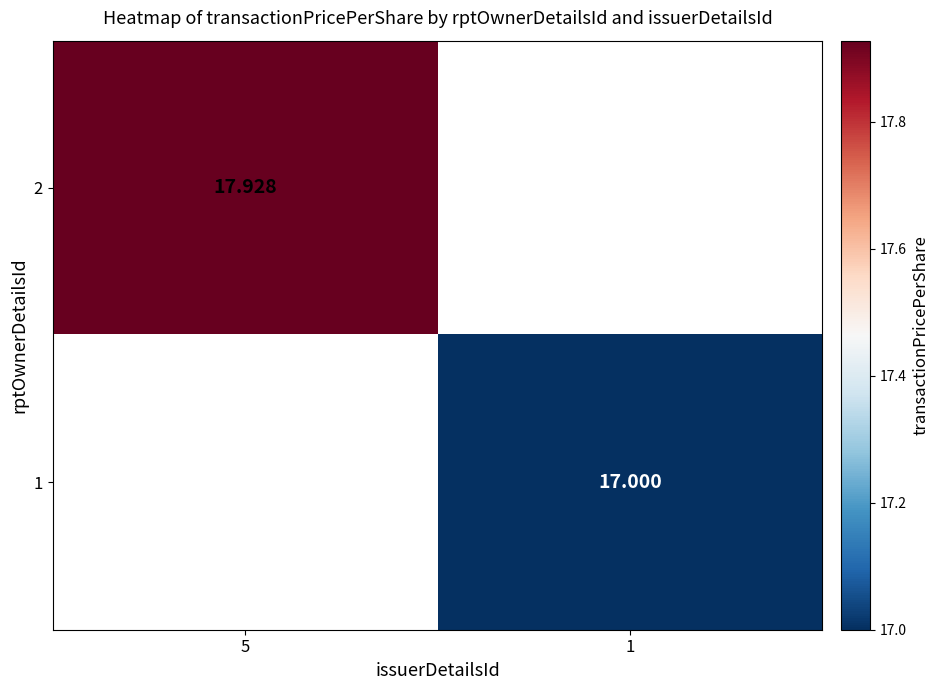

What value does the 2 series have at 5?

17.9